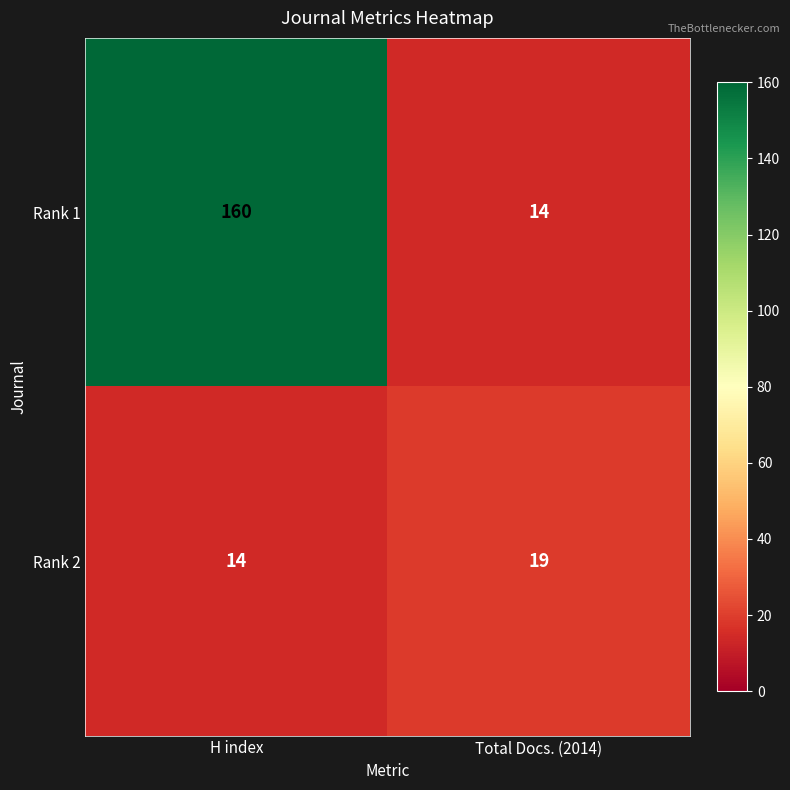

The value of Rank 1 at H index is 160. True or false?

True